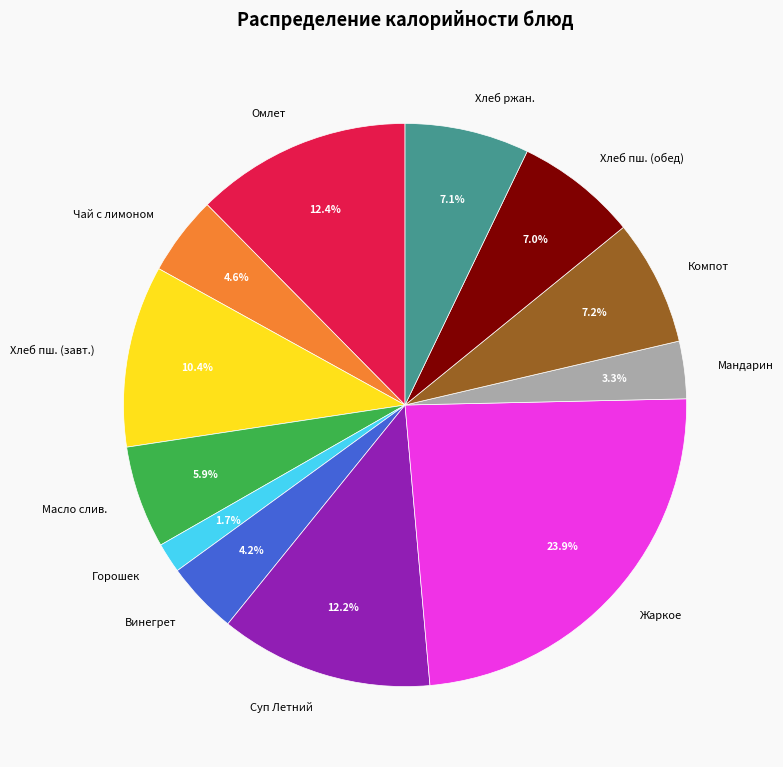

What percentage is NOT represented by Горошек?

98.3%